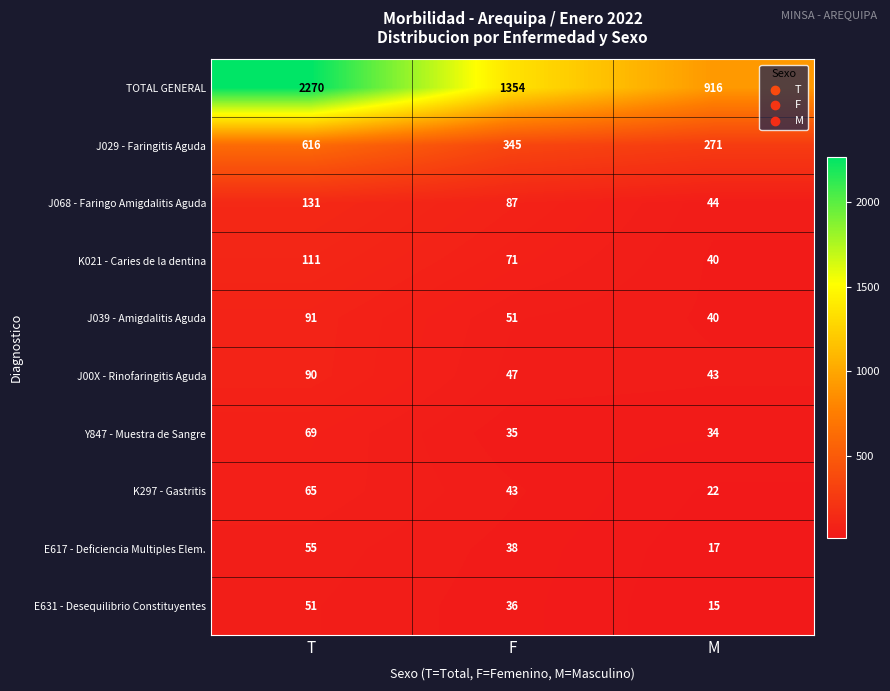

What is the difference between the highest and lowest values at M?

901